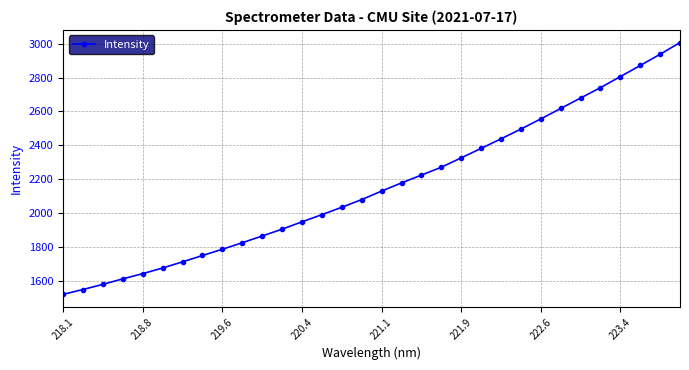

What is the smallest value displayed?

1518.3